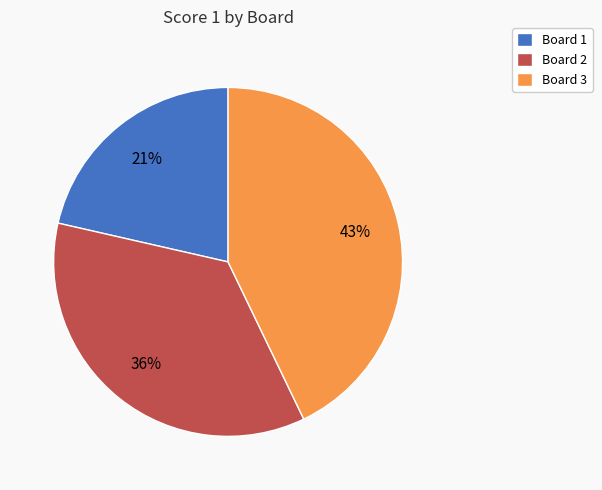

True or false: Board 1 accounts for 29% of the total.

False